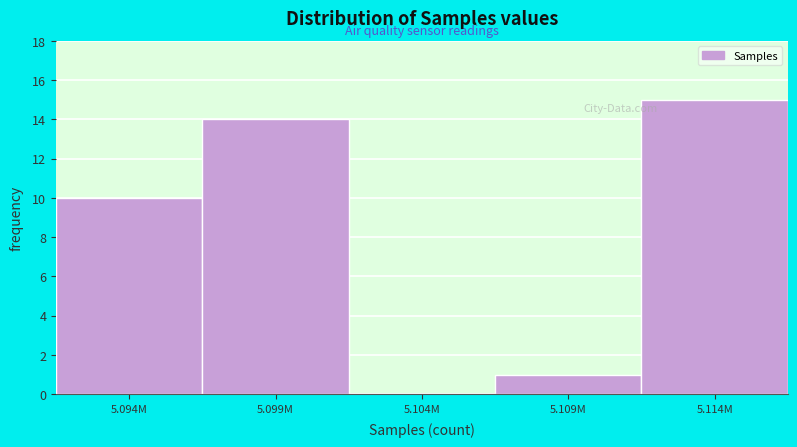

Reading left to right, extract all data points from this chart.

5.094M=10	5.099M=14	5.104M=0	5.109M=1	5.114M=15